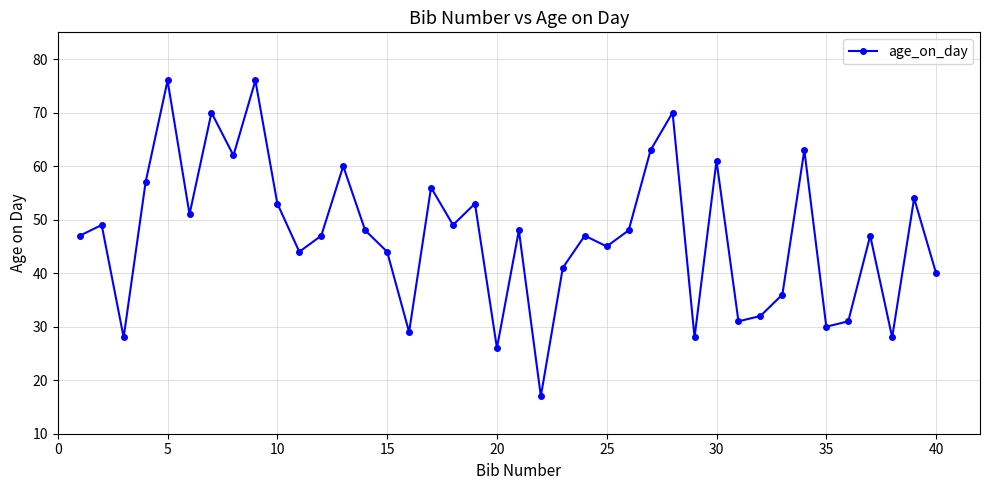

What is the minimum value shown in the chart?

17